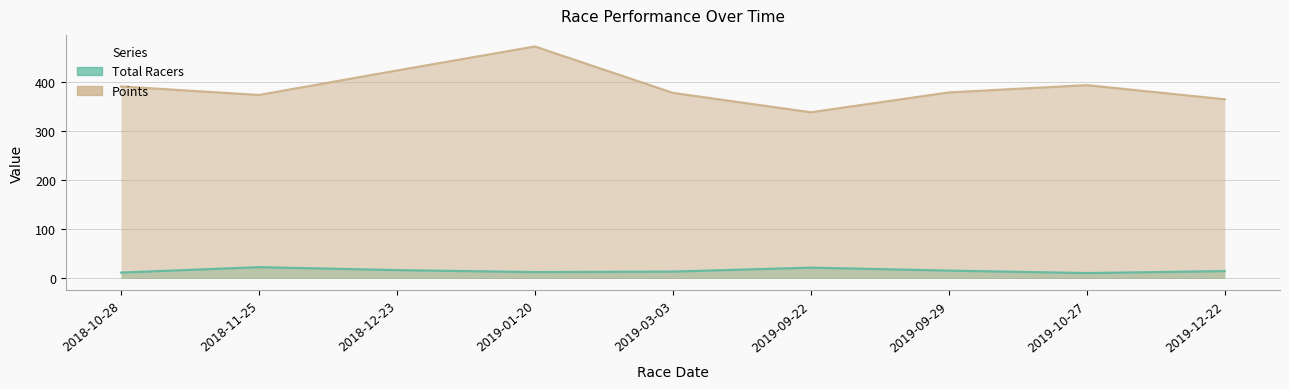

What is the lowest value of the Total Racers series?

11.0